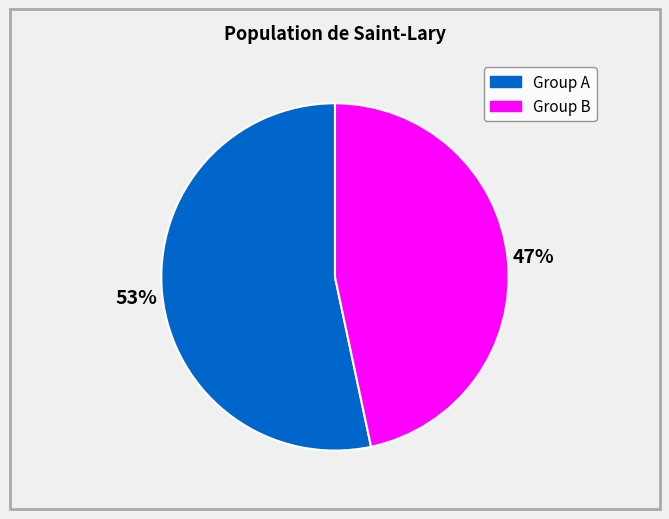

Is there any slice that represents more than half of the pie?

Yes